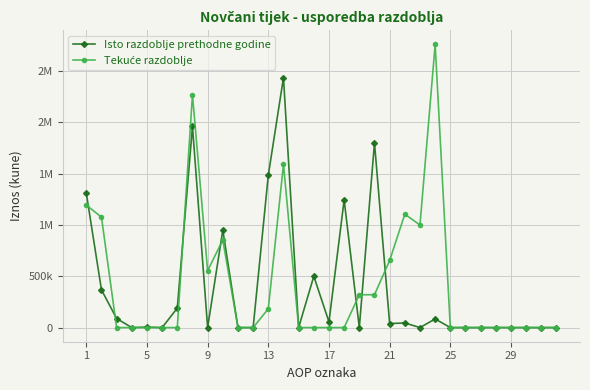

Reading left to right, what are all the values shown in this chart?

Isto razdoblje prethodne godine: 1310533	367598	88239	0	3901	0	189808	1960079	0	950576	0	0	1485049	2435625	0	500095	55139	1244866	0	1800100	39176	44800	0	83976	0	0	0	0	0	0	0	0
Tekuće razdoblje: 1193751	1076658	0	0	0	0	0	2270409	553984	853995	0	0	183264	1591243	0	0	0	0	320000	320000	654204	1105141	1000000	2759345	0	0	0	0	0	0	0	0